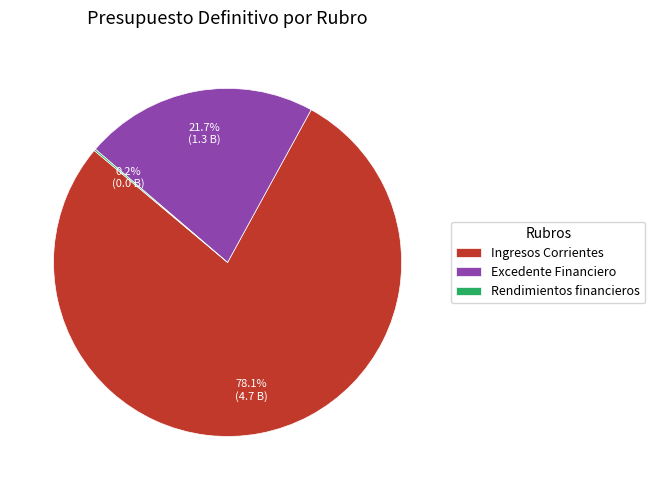

Is it true that Excedente Financiero is 22% of the pie?

True